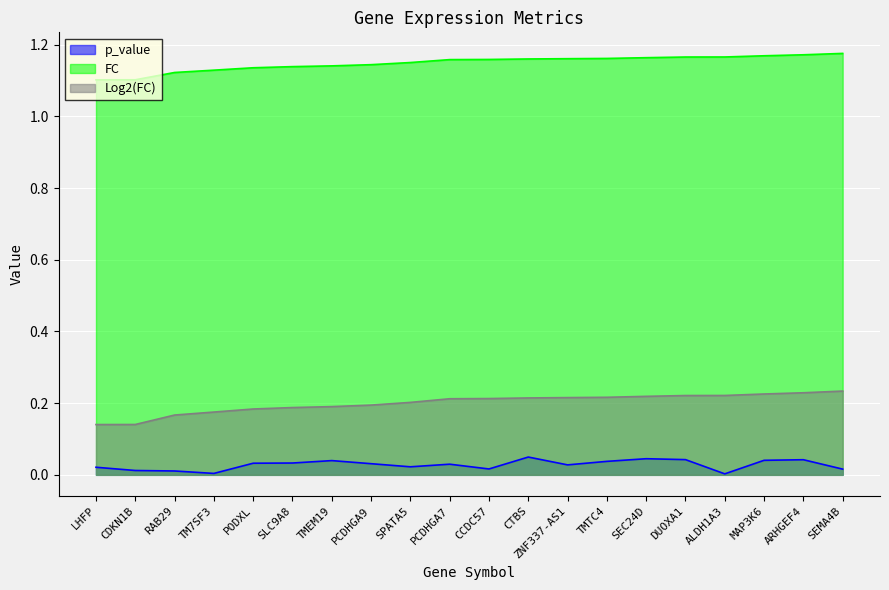

Reading right to left, transcribe all the data shown in this chart.

p_value: 0.0	0.0	0.0	0.0	0.0	0.0	0.0	0.0	0.0	0.0	0.0	0.0	0.0	0.0	0.0	0.0	0.0	0.0	0.0	0.0
FC: 1.2	1.2	1.2	1.2	1.2	1.2	1.2	1.2	1.2	1.2	1.2	1.2	1.1	1.1	1.1	1.1	1.1	1.1	1.1	1.1
Log2(FC): 0.2	0.2	0.2	0.2	0.2	0.2	0.2	0.2	0.2	0.2	0.2	0.2	0.2	0.2	0.2	0.2	0.2	0.2	0.1	0.1